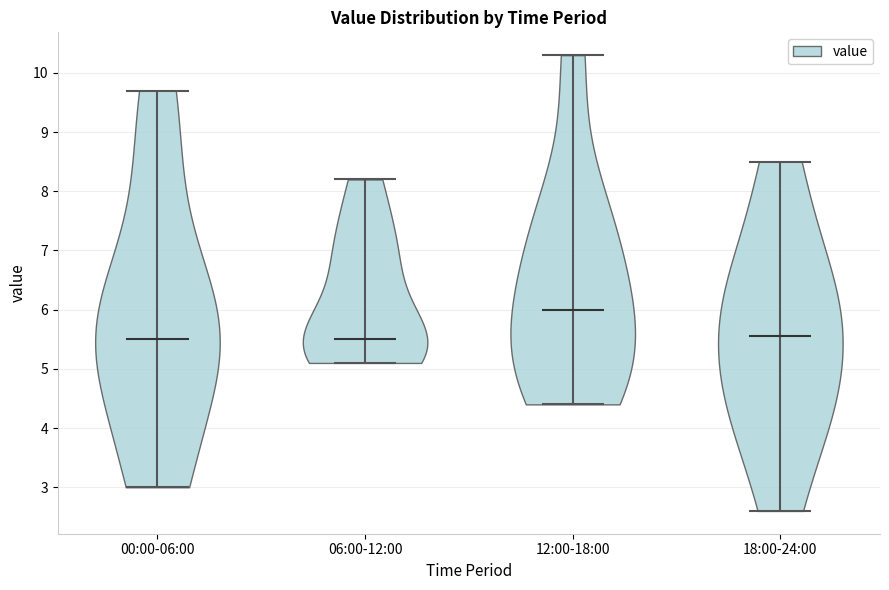

What is the lowest point the violin for 06:00-12:00 reaches on the y-axis? The values are not printed on the chart, so give them approximately, as read against the axis.

5.1